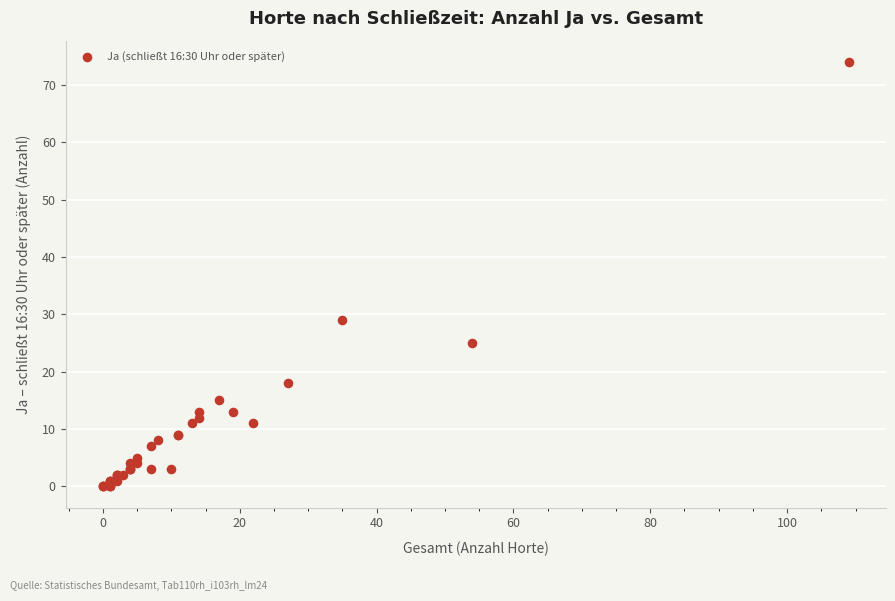

What Y value in the scatter plot is closest to 37?

29